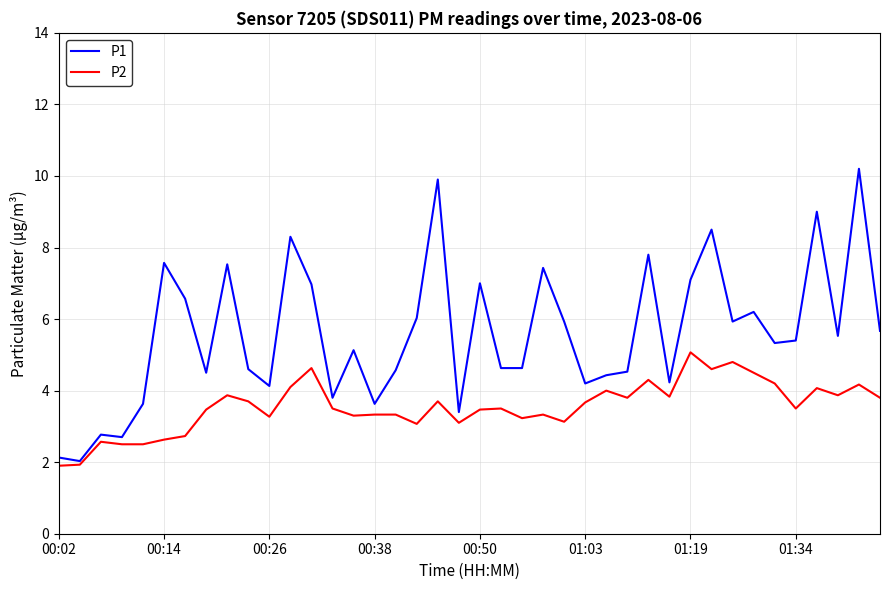

Rank the series by their average value, from highest to lowest.

P1, P2